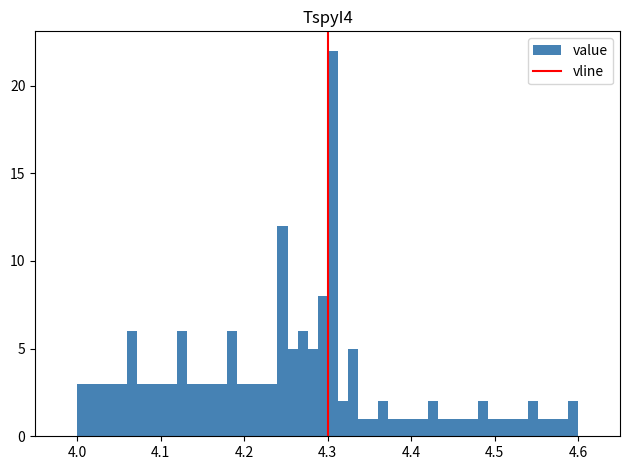

Read against the x-axis, roughly where is the centre of the tallest bar?

4.31